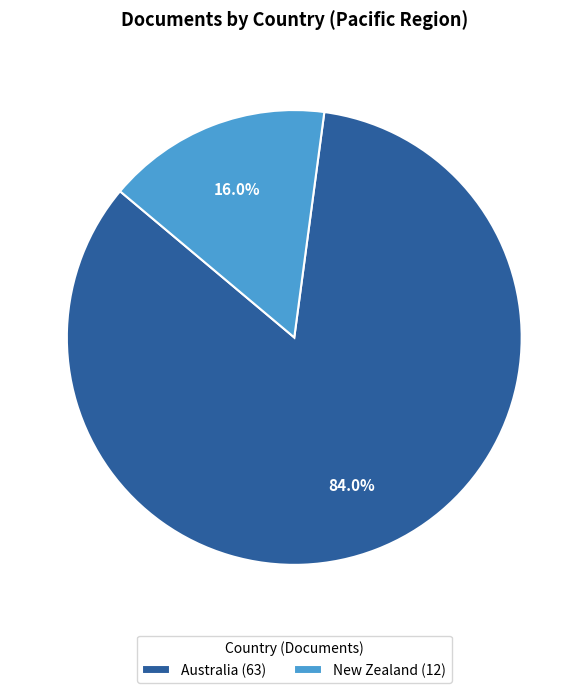

To the nearest percent, what is the difference between the largest and smallest slice percentages?

68%